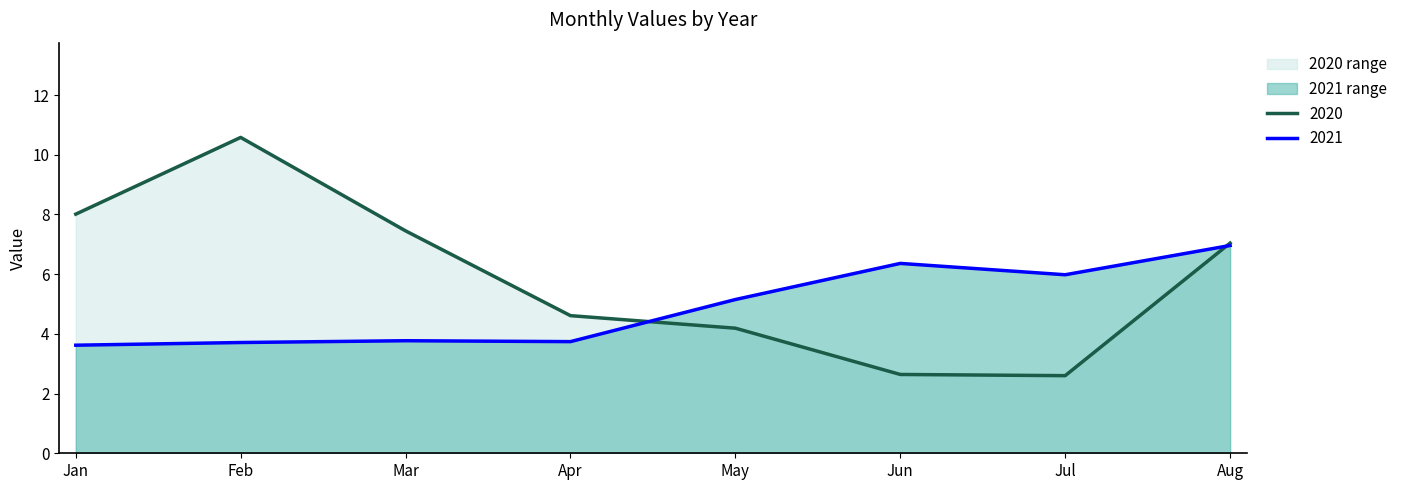

Is it true that 2021 equals 4.9 at Mar?

False